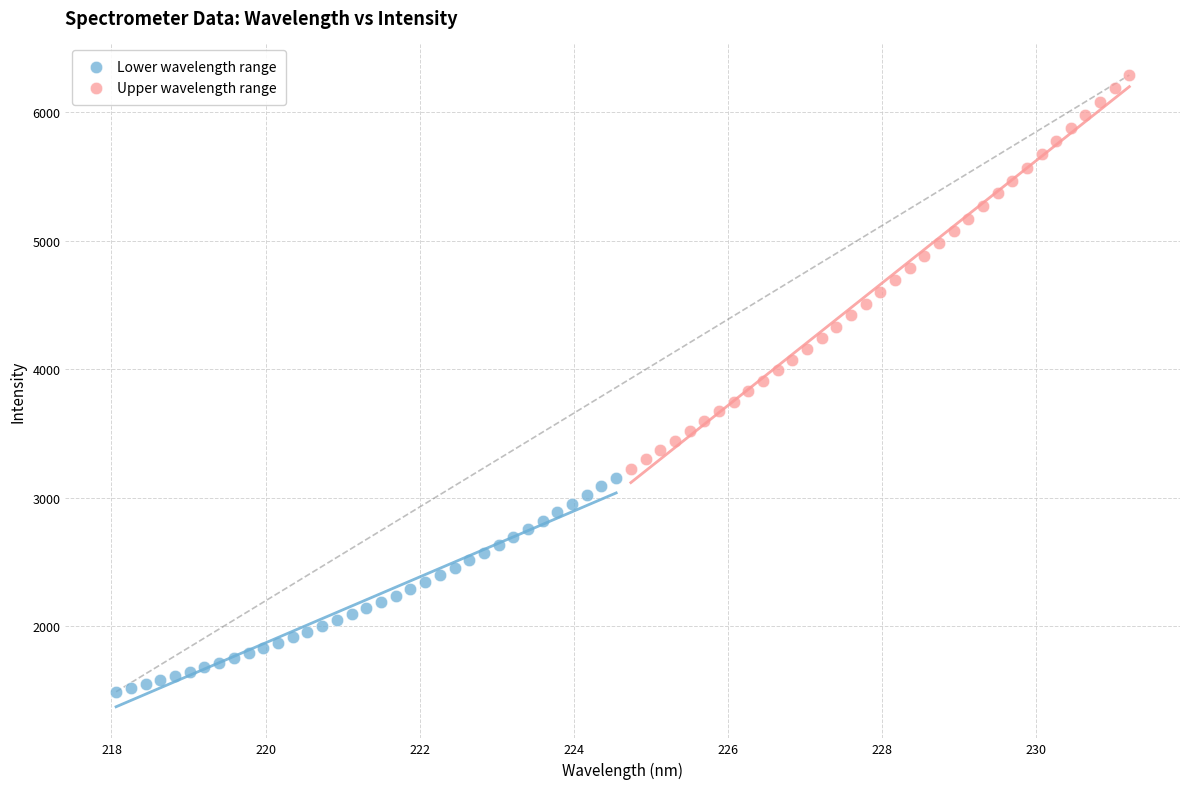

Which series has the largest Y range (max minus min)?

Upper wavelength range